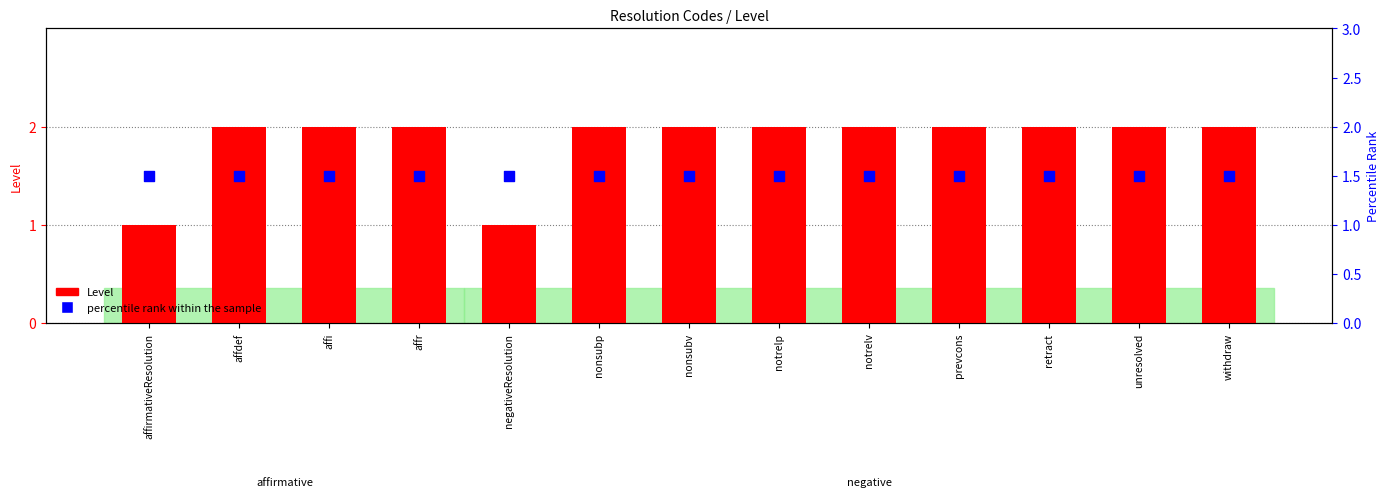

At which category is the sum across all series the highest?

affdef